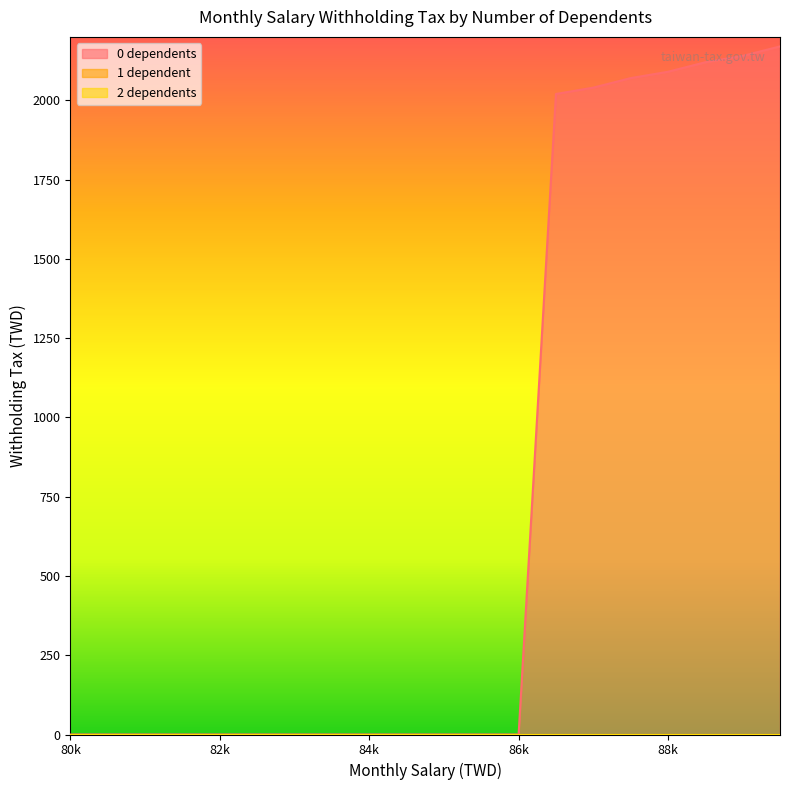

What is the maximum value shown in the chart?

2170